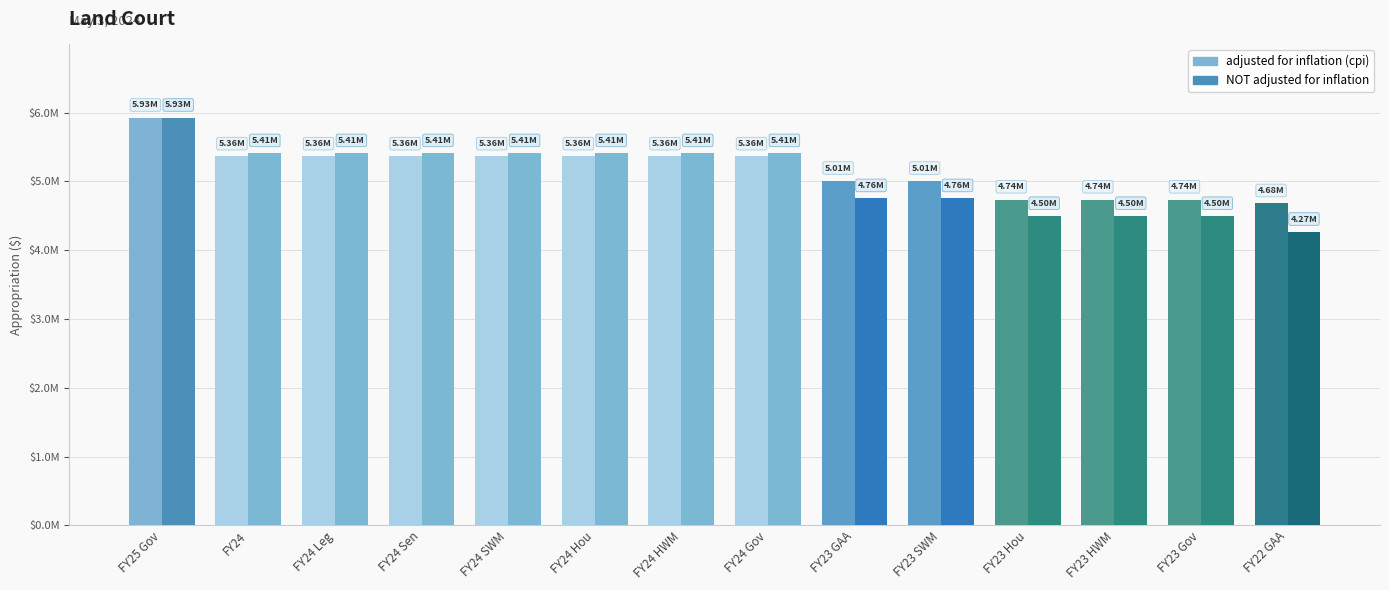

What are all the series names shown in the legend?

adjusted for inflation (cpi), NOT adjusted for inflation